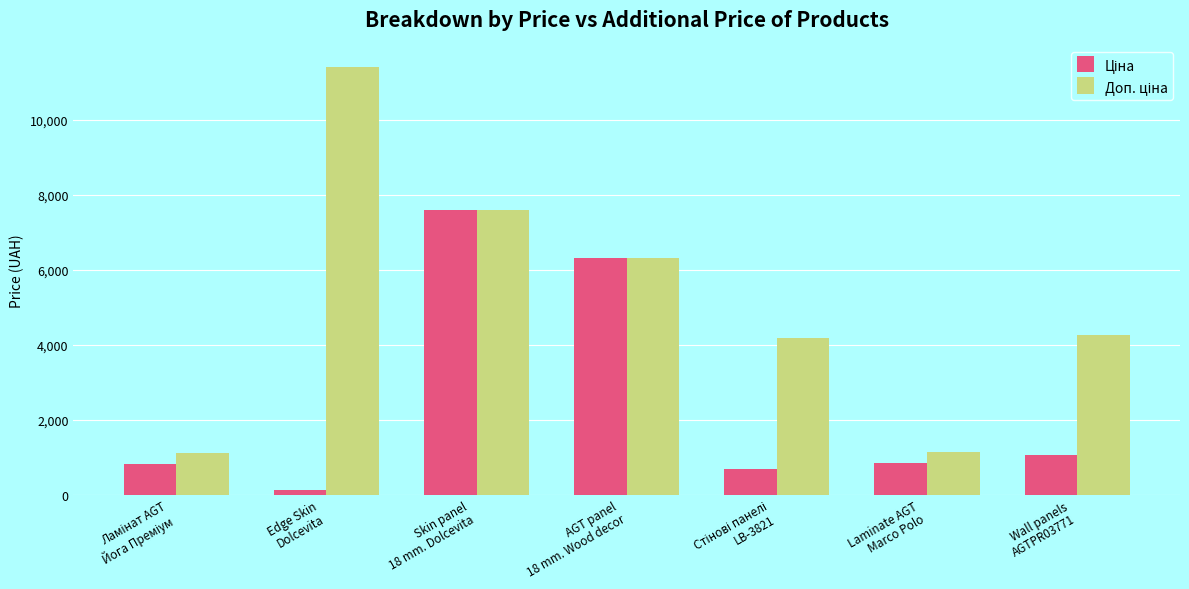

What position from the left is Wall panels
AGTPR03771?

7